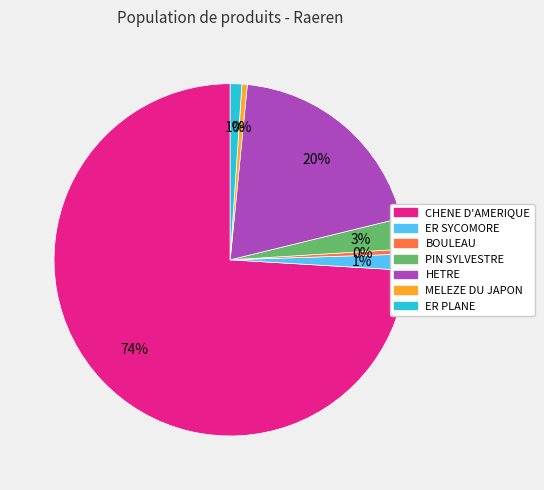

Is it true that PIN SYLVESTRE is 3% of the pie?

True